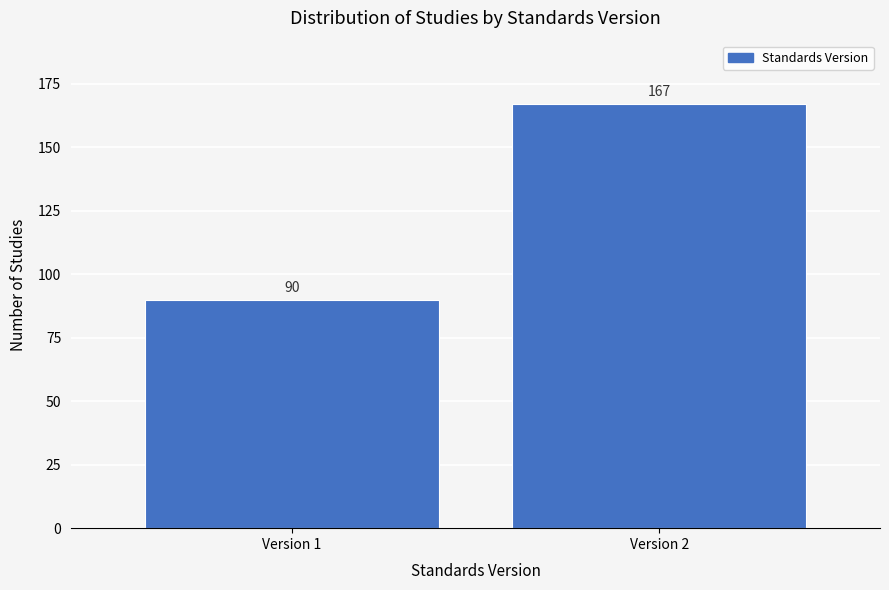

Reading left to right, list all the values displayed in this chart.

Version 1=90	Version 2=167